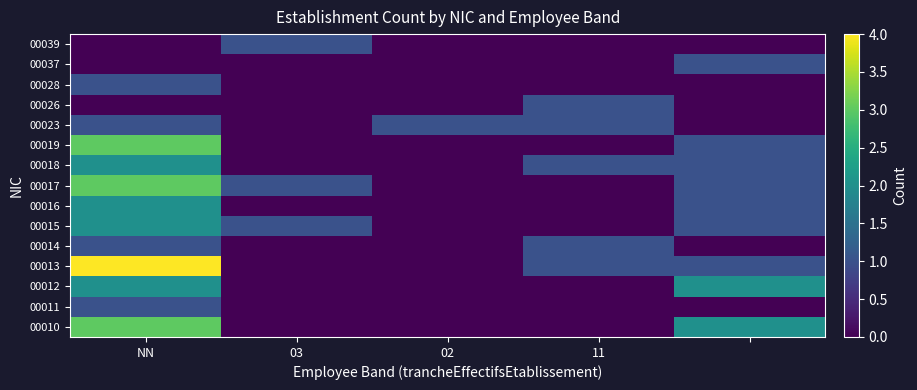

At how many categories does at least one series exceed 1?

2